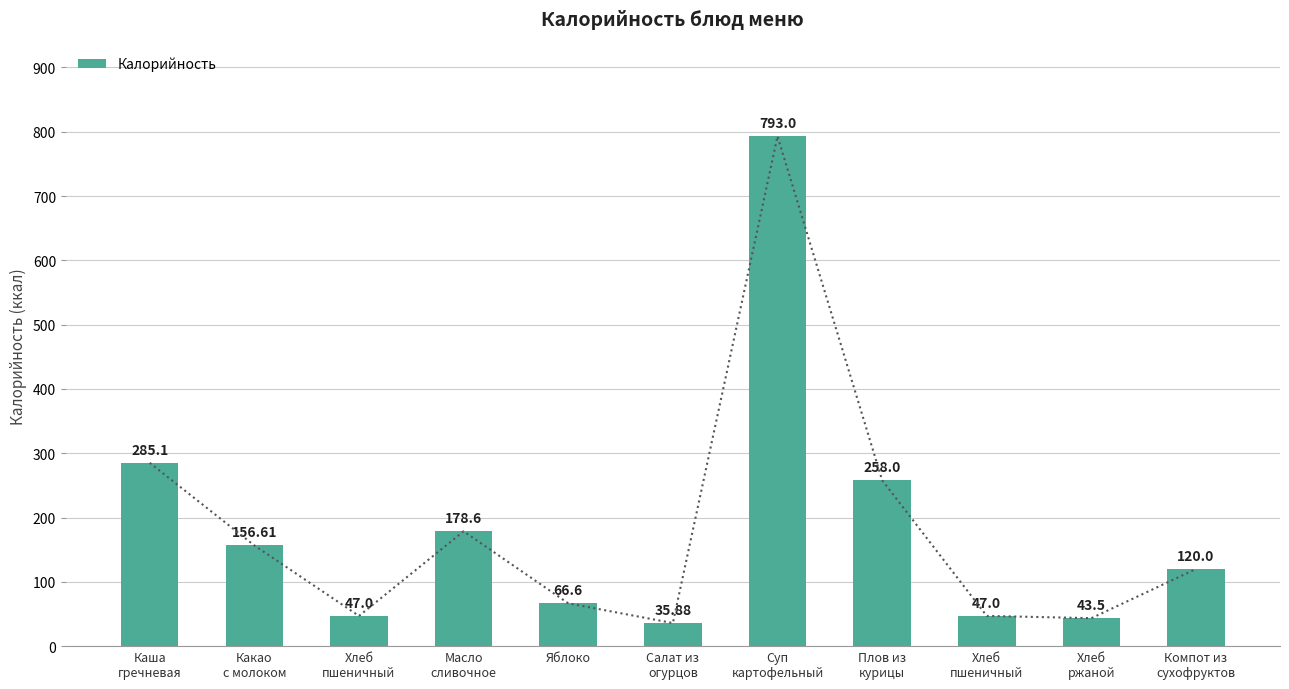

Reading right to left, transcribe all the data shown in this chart.

120.0	43.5	47.0	258.0	793.0	35.9	66.6	178.6	47.0	156.6	285.1